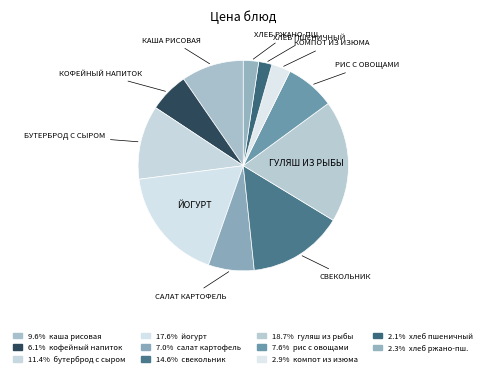

Count the number of slices in the pie.

11